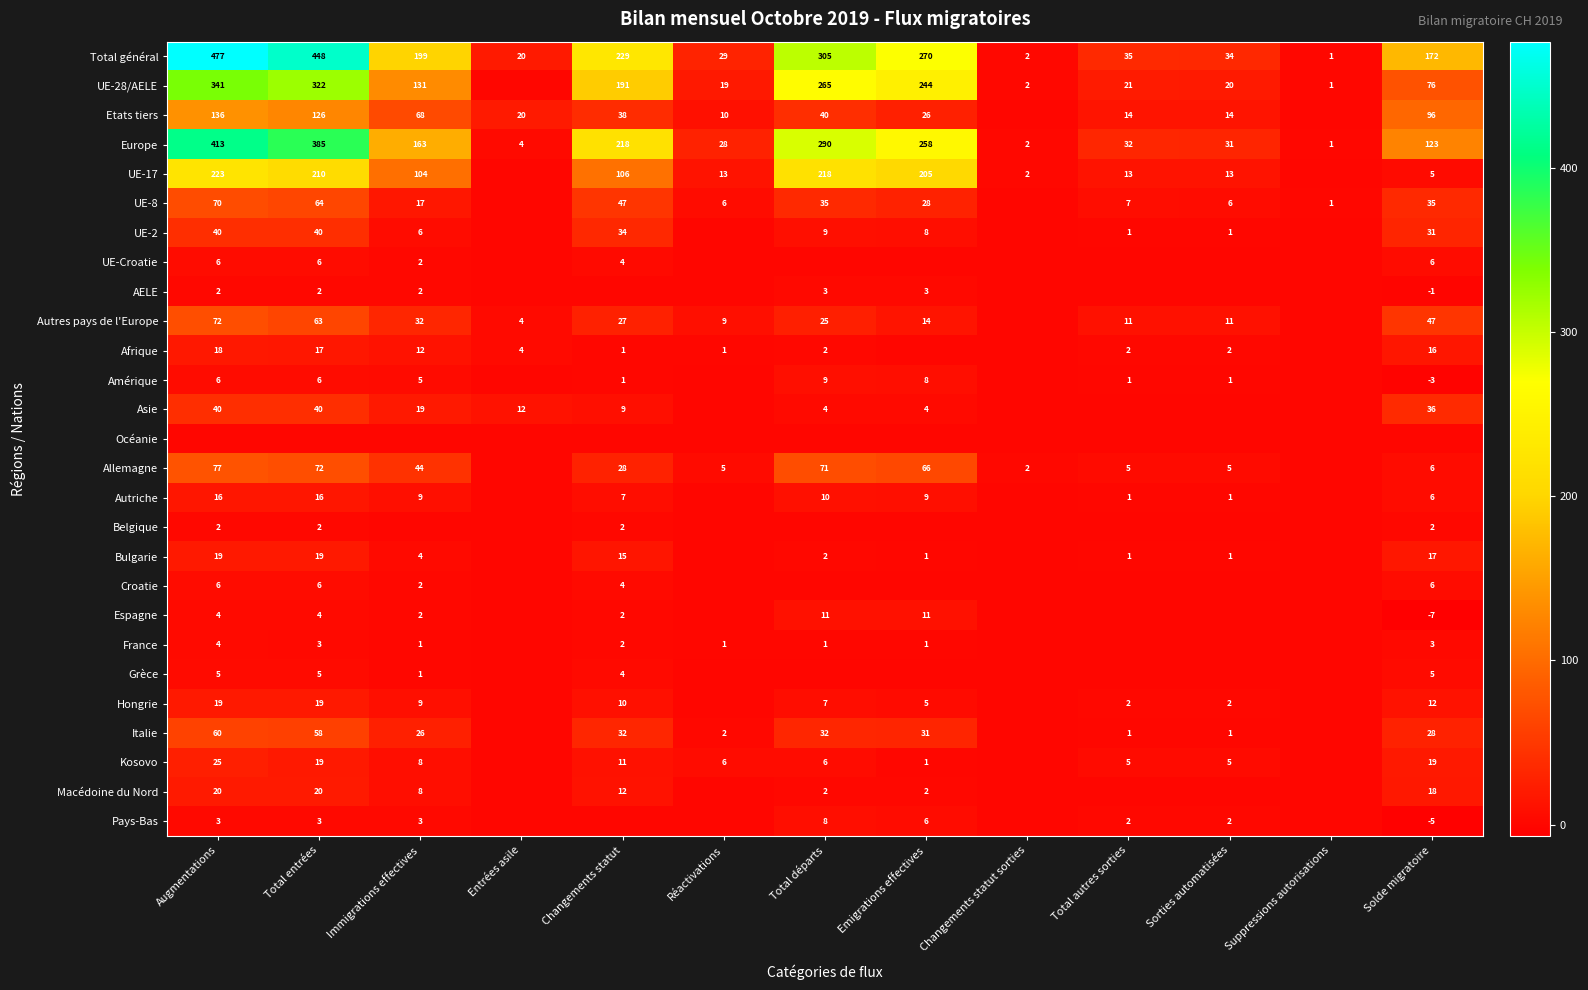

Where is Europe nearest to the value 207?

Changements statut